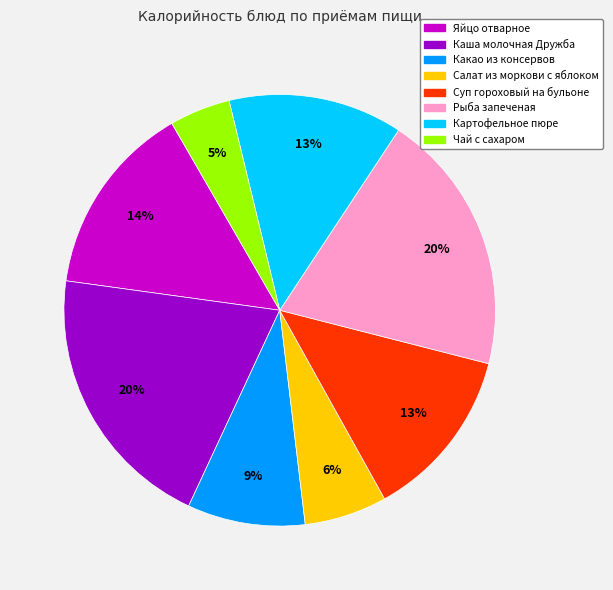

True or false: Чай с сахаром accounts for 5% of the total.

True